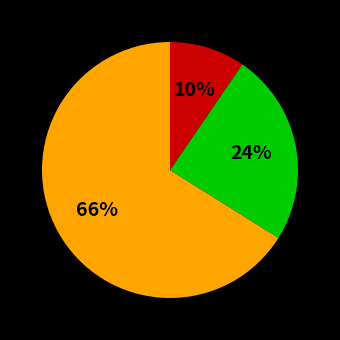

Is there a majority slice in this chart?

Yes